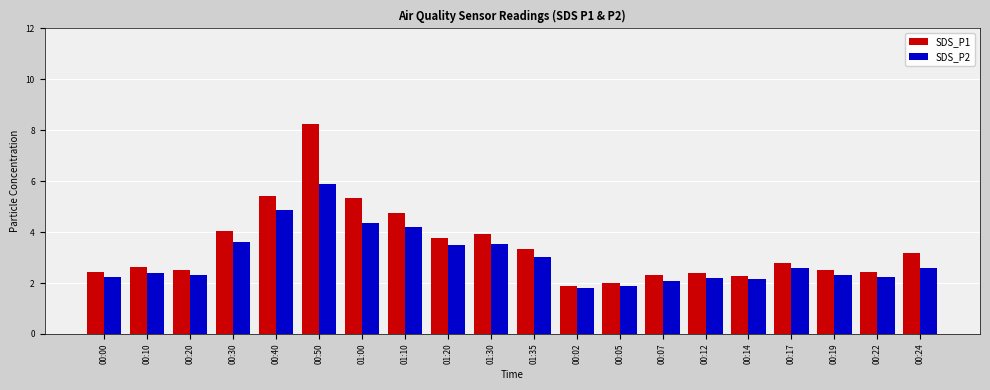

What is the minimum value for SDS_P2?

1.8